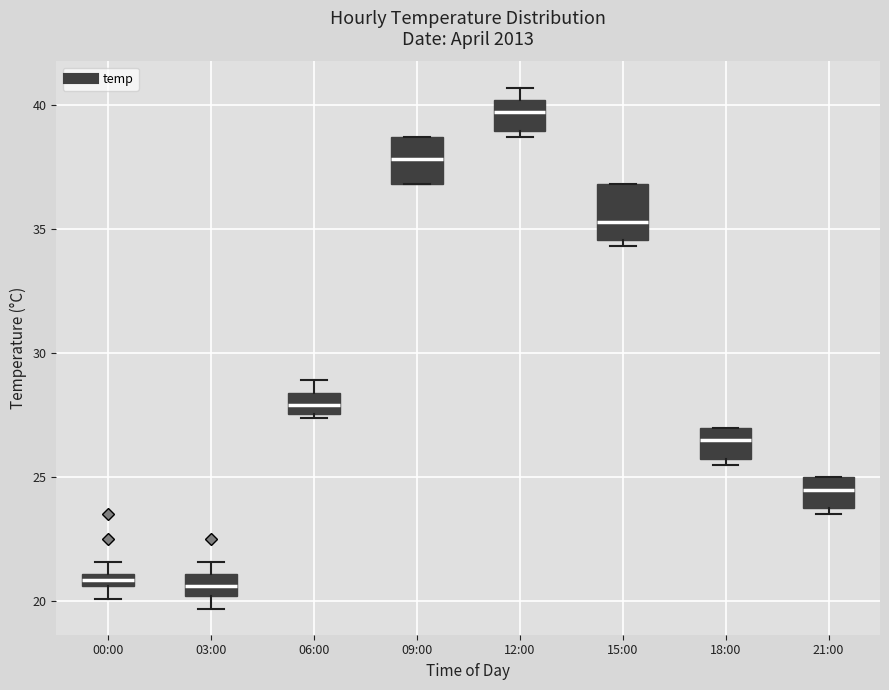

Which box has the highest median line?

12:00